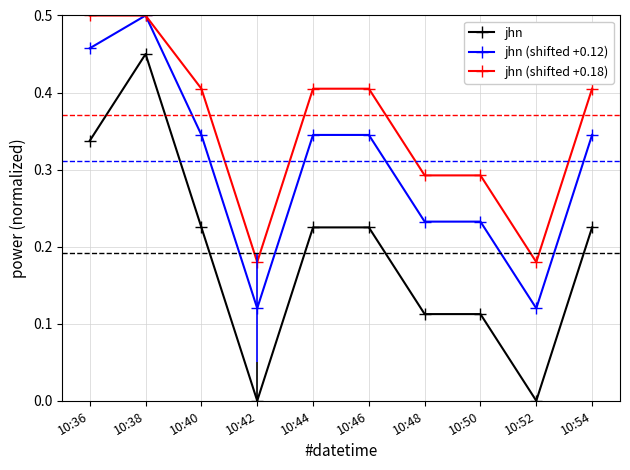

What is the sum of all jhn (shifted +0.18) values?

3.6